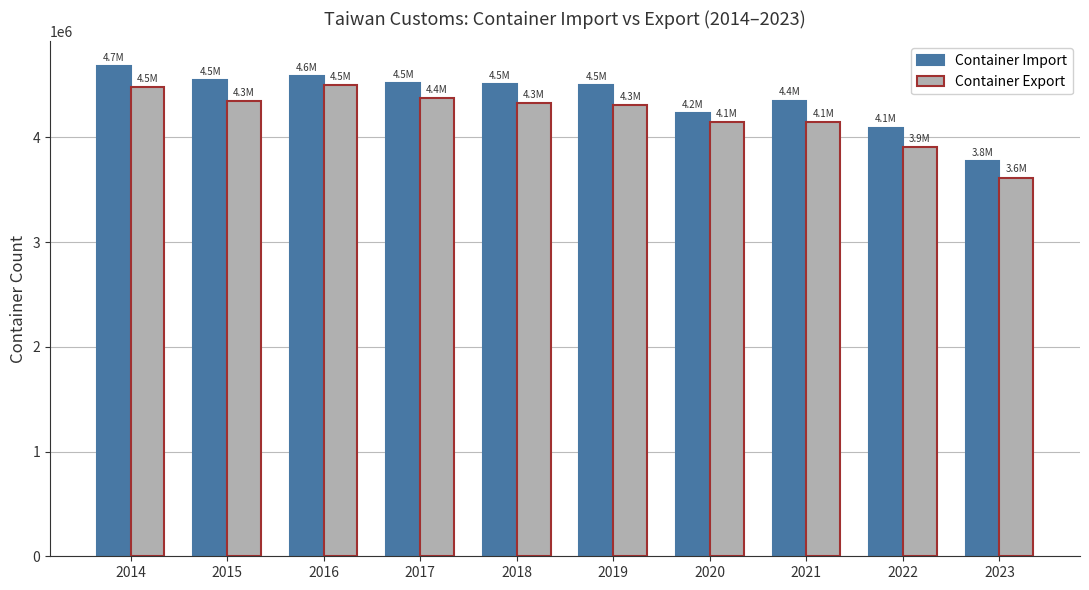

What is the greatest value displayed?

4682067